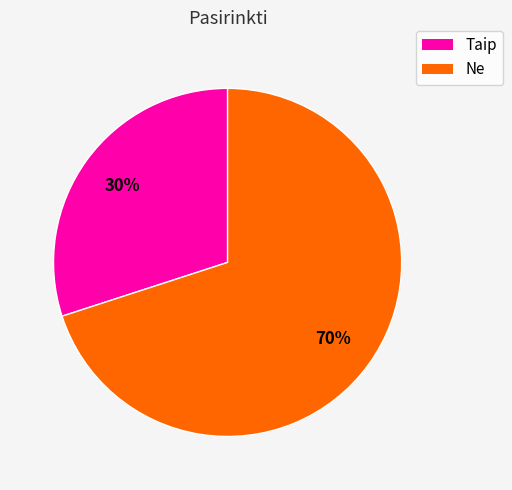

Is there a majority slice in this chart?

Yes